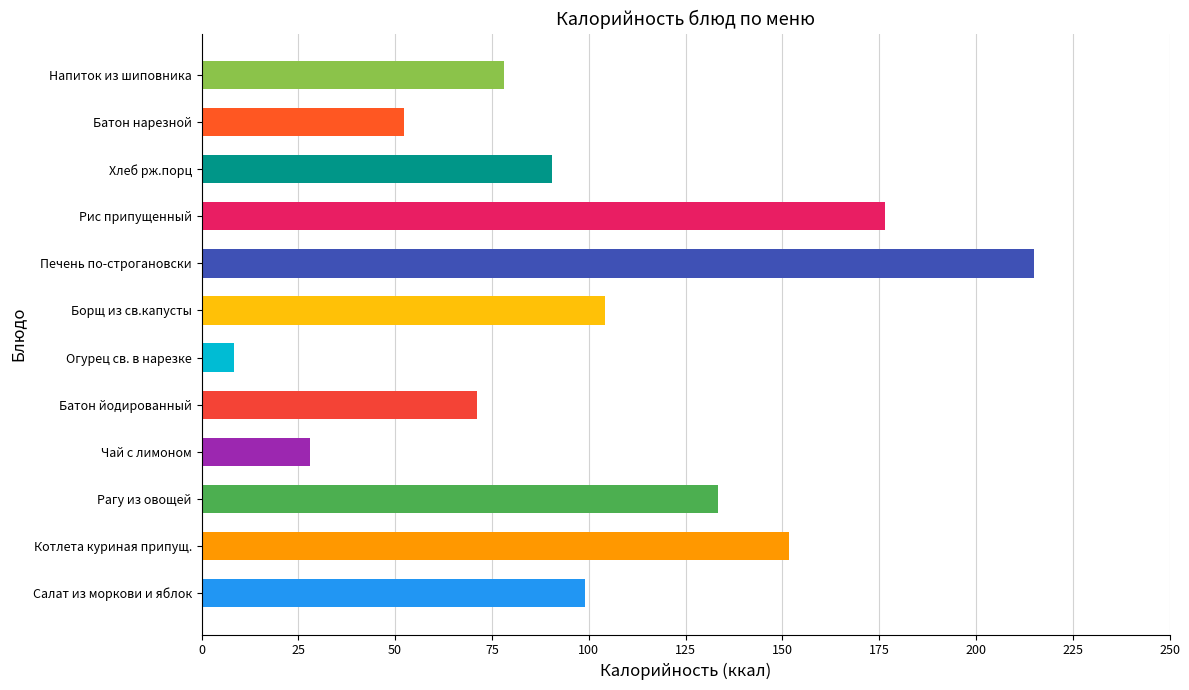

How many values are below 99?

6